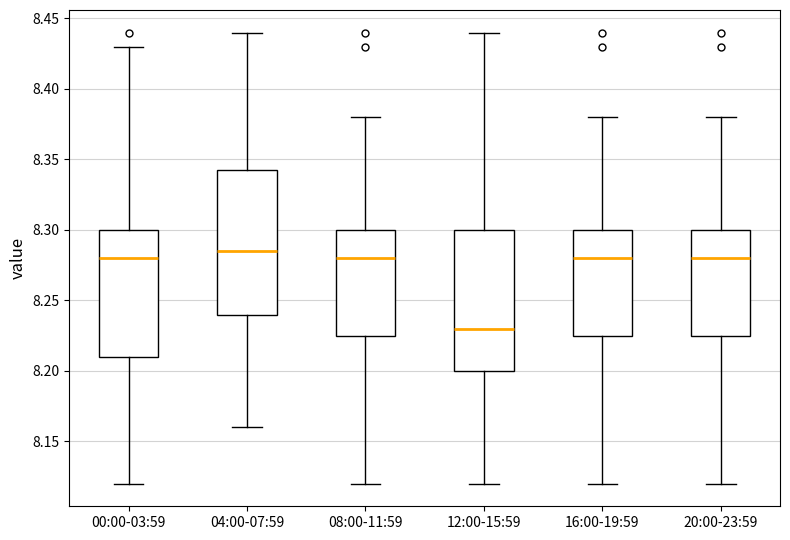

Reading left to right, read every box against the y-axis: the position of its median line, the range the box covers, and the ends of its whiskers. The values are not printed on the chart, so give them approximately, as read against the axis.

00:00-03:59: median 8.280, box 8.210 to 8.300, whiskers 8.120 to 8.430
04:00-07:59: median 8.285, box 8.240 to 8.345, whiskers 8.160 to 8.440
08:00-11:59: median 8.280, box 8.225 to 8.300, whiskers 8.120 to 8.380
12:00-15:59: median 8.230, box 8.200 to 8.300, whiskers 8.120 to 8.440
16:00-19:59: median 8.280, box 8.225 to 8.300, whiskers 8.120 to 8.380
20:00-23:59: median 8.280, box 8.225 to 8.300, whiskers 8.120 to 8.380